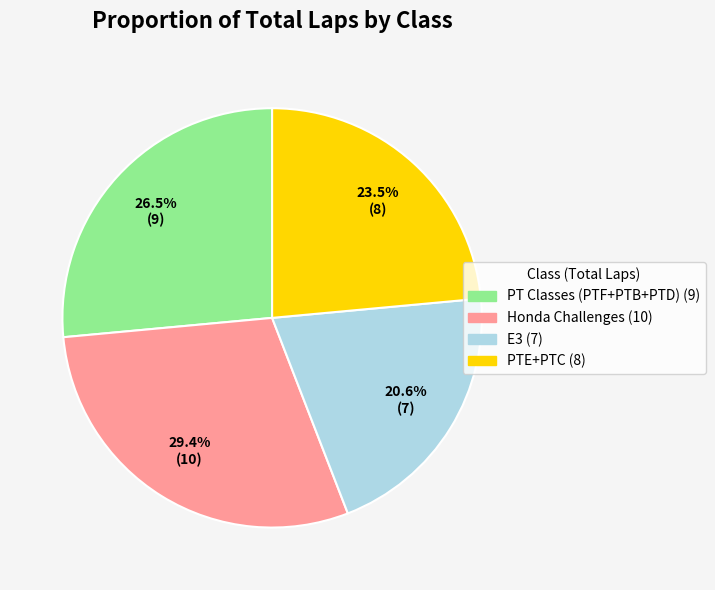

How many segments does this pie chart have?

4